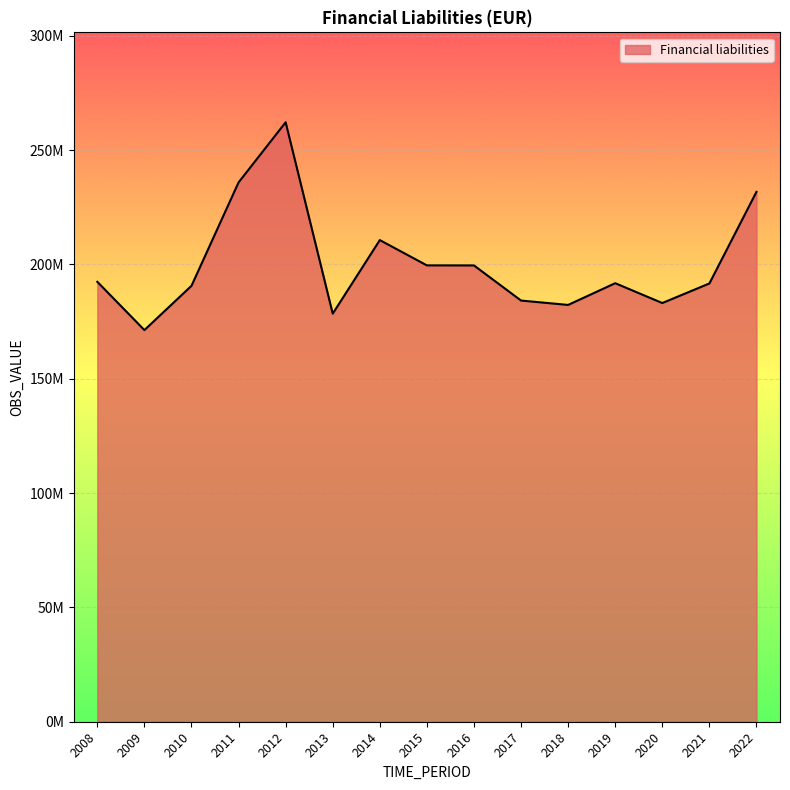

What is the value of the 5th point from the left?

262145391